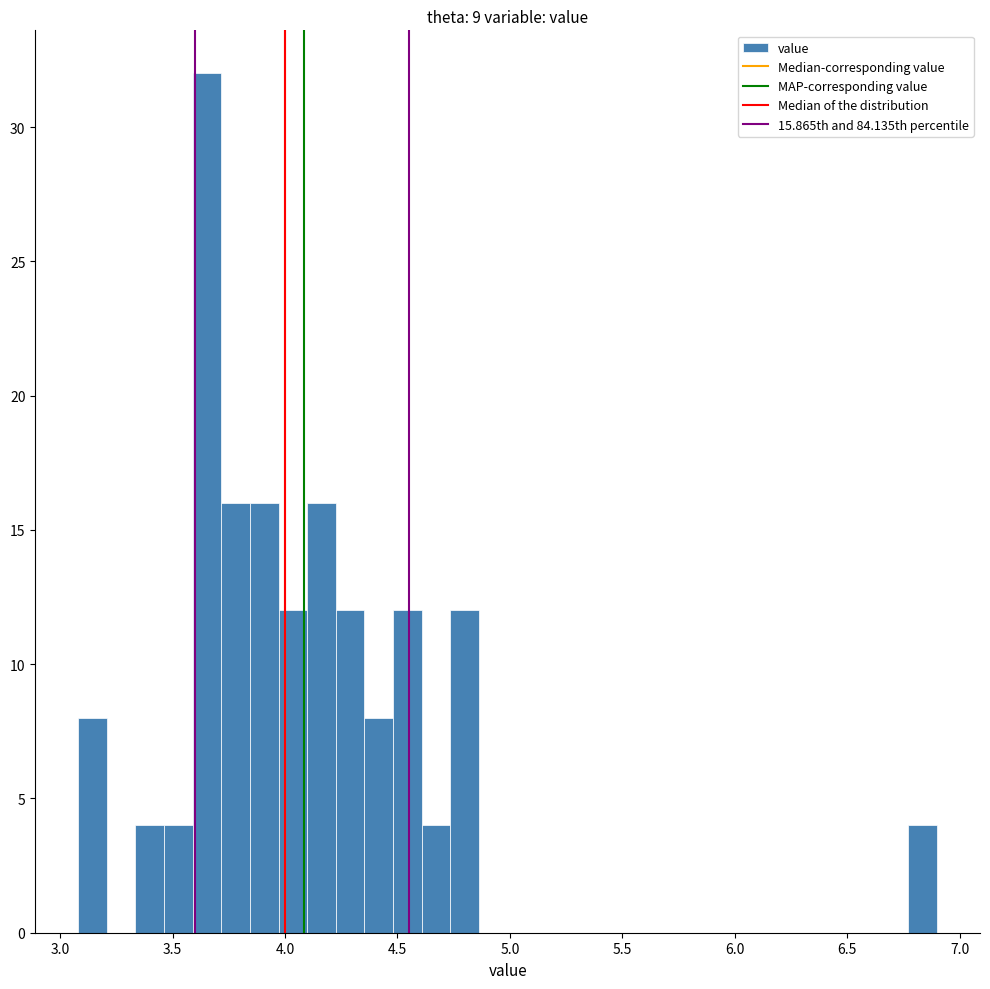

Around what value on the x-axis is the tallest bar? Give the approximate position of its centre, as read against the axis.

3.65